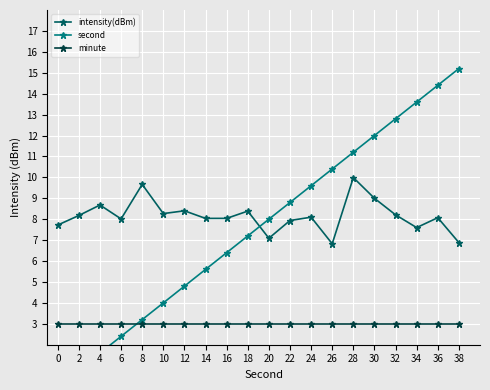

List the labels in order of minute value, largest first.

0, 2, 4, 6, 8, 10, 12, 14, 16, 18, 20, 22, 24, 26, 28, 30, 32, 34, 36, 38